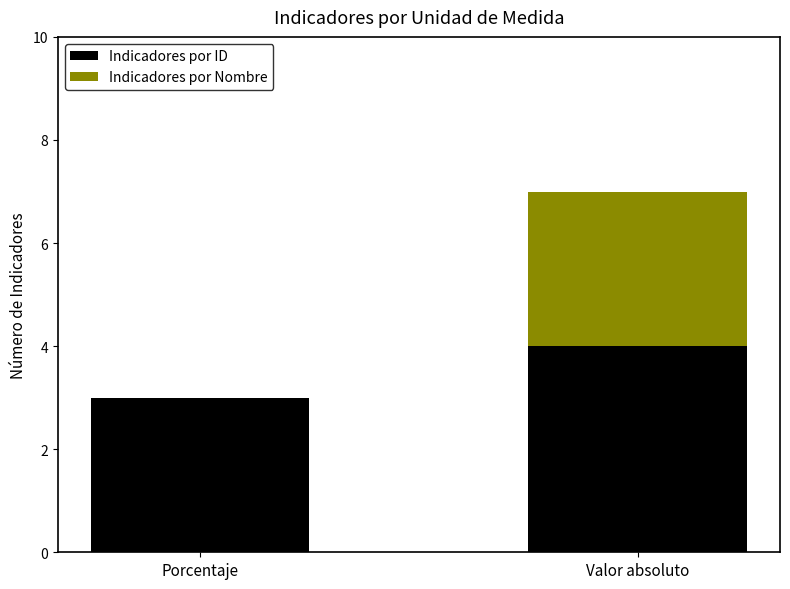

The value of Indicadores por ID at Porcentaje is 3. True or false?

True